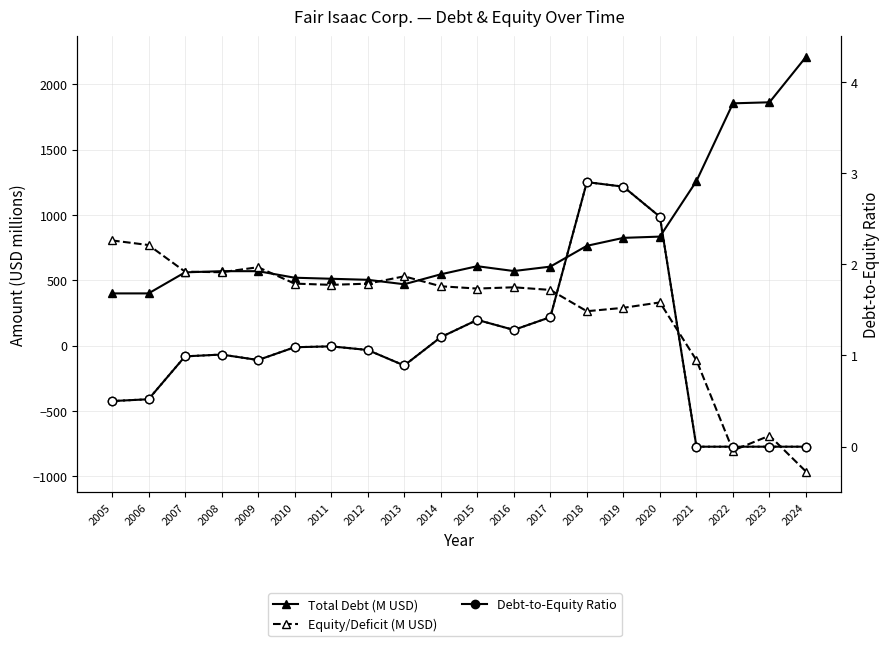

How many interior local peaks does the Equity/Deficit (M USD) series have?

5